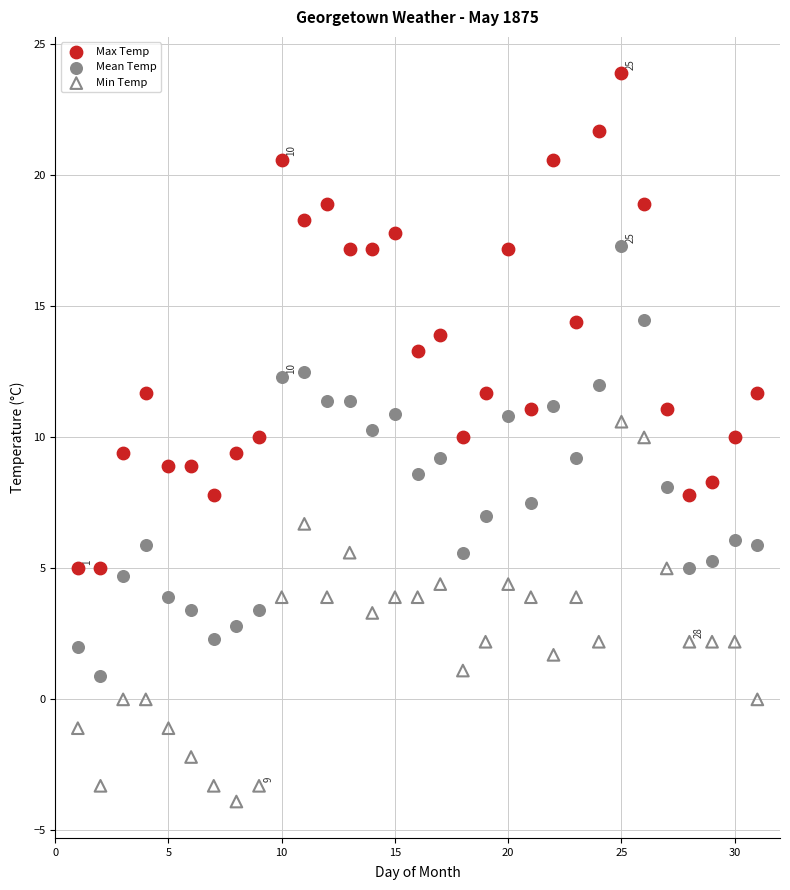

Across all data points, what is the range of X values (max minus min)?

30.0